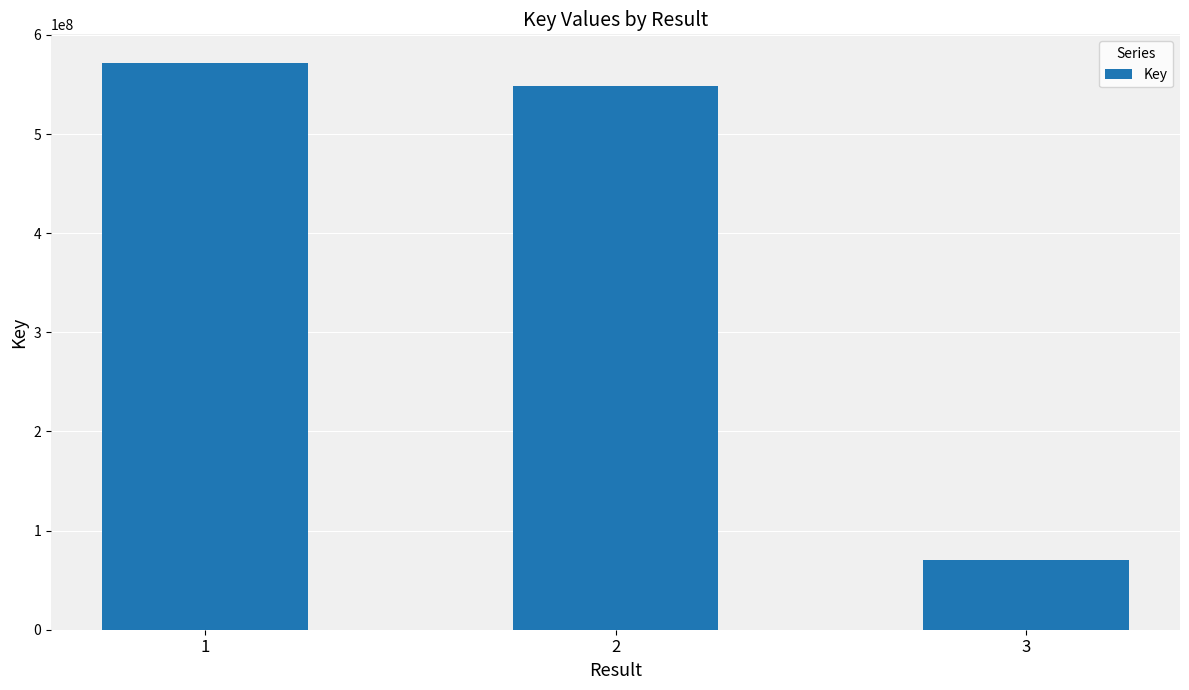

Approximately how many times larger is the value at 3 compared to 2?

0.1